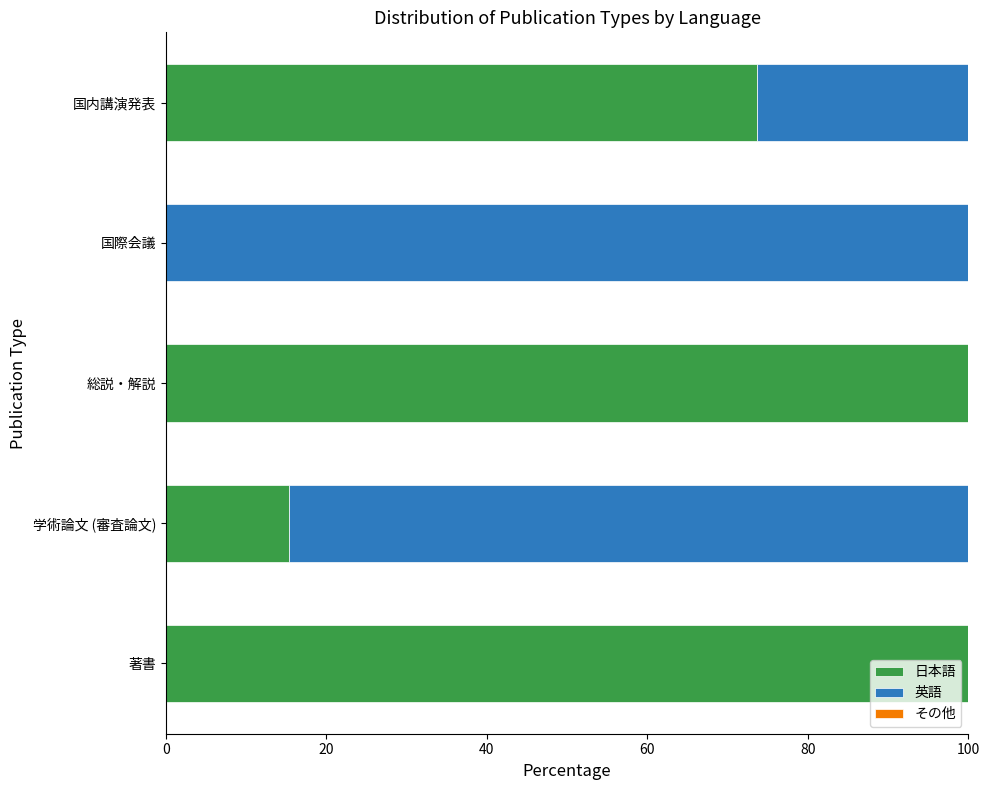

What is the total value across all series at 学術論文 (審査論文)?

100.0